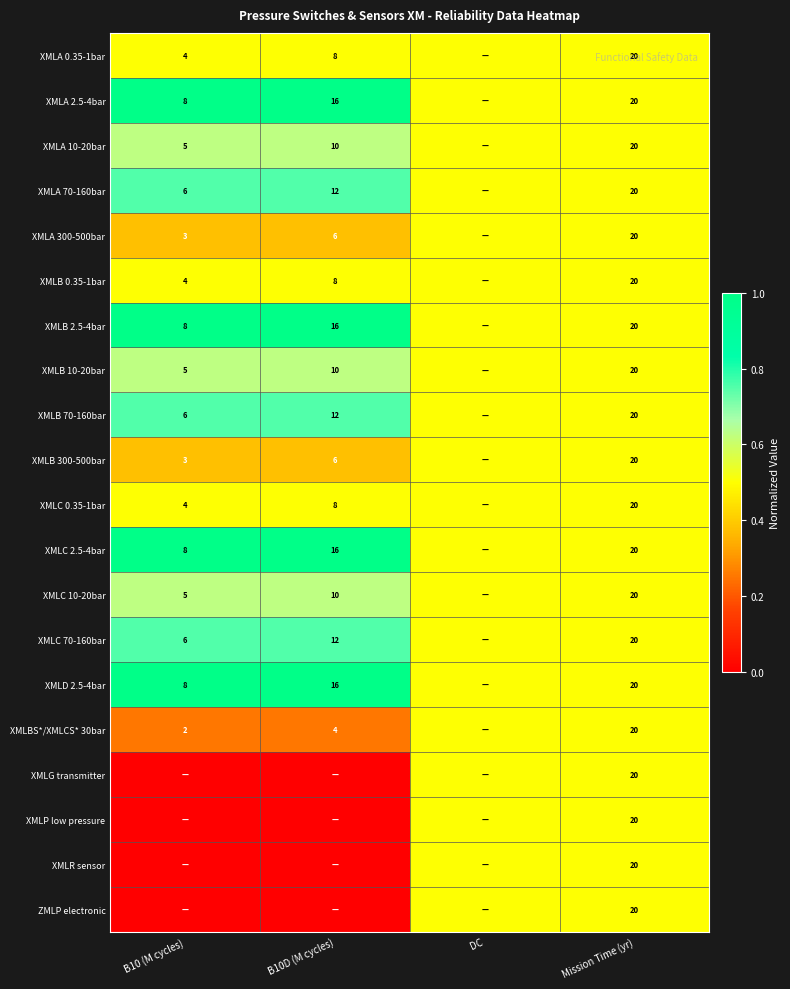

Between B10D (M cycles) and DC, which is larger?

B10D (M cycles)